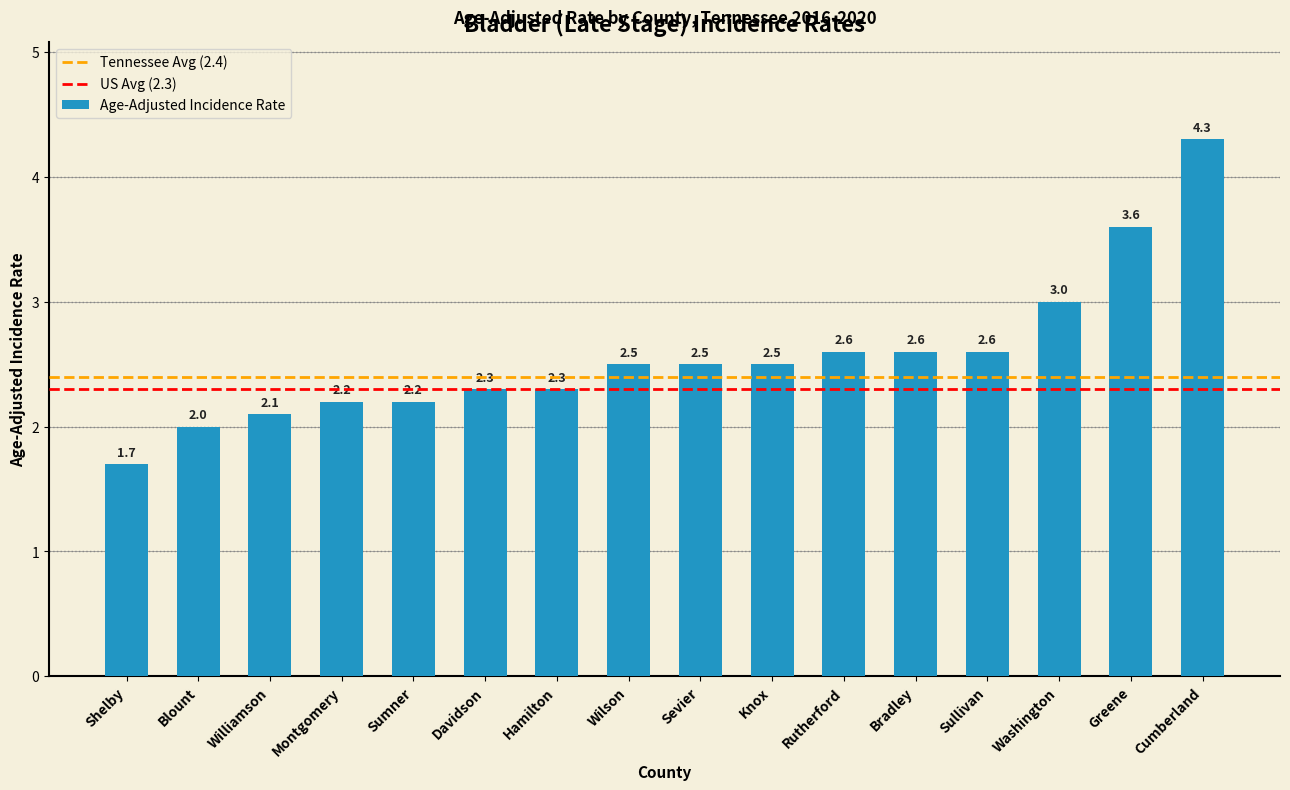

What is the sum of the values at Sumner and Sevier?

4.7